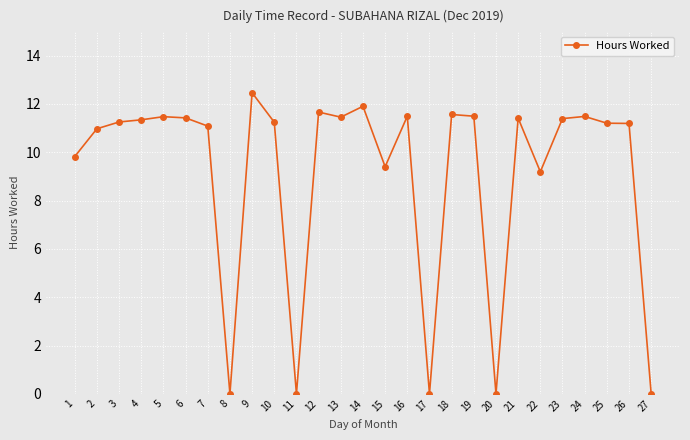

What is the change in value from 10 to 27?

-11.2